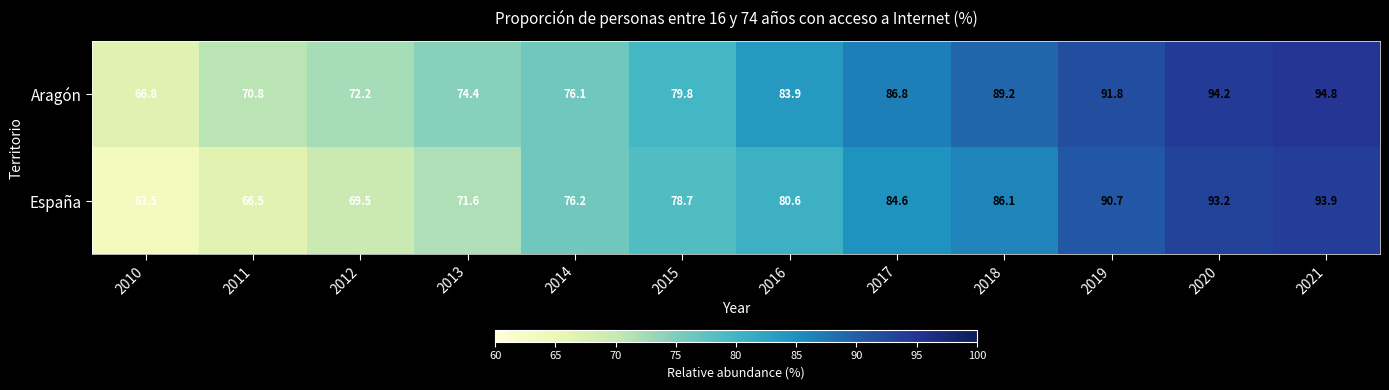

Reading left to right, extract all data points from this chart.

Aragón: 66.8	70.8	72.2	74.4	76.1	79.8	83.9	86.8	89.2	91.8	94.2	94.8
España: 63.5	66.5	69.5	71.6	76.2	78.7	80.6	84.6	86.1	90.7	93.2	93.9